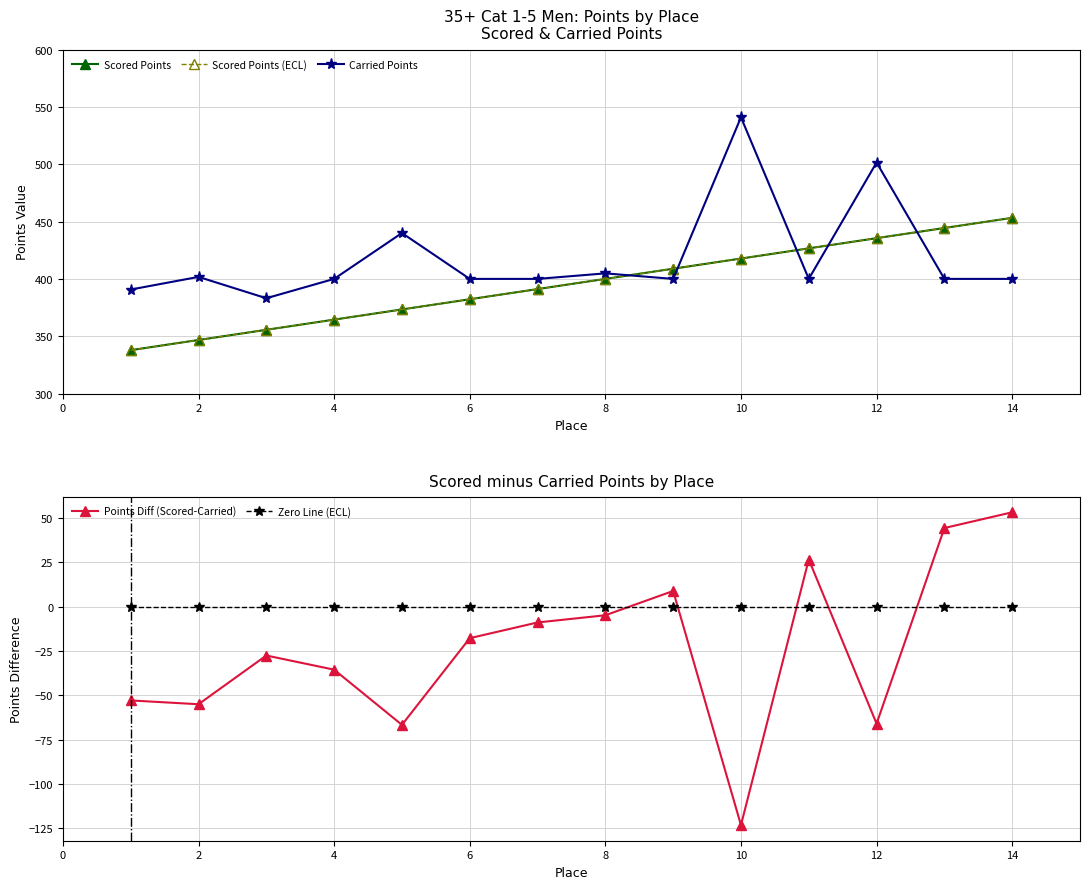

What is the value of the Points Diff (Scored-Carried) point at the 7th from the left?

-8.9